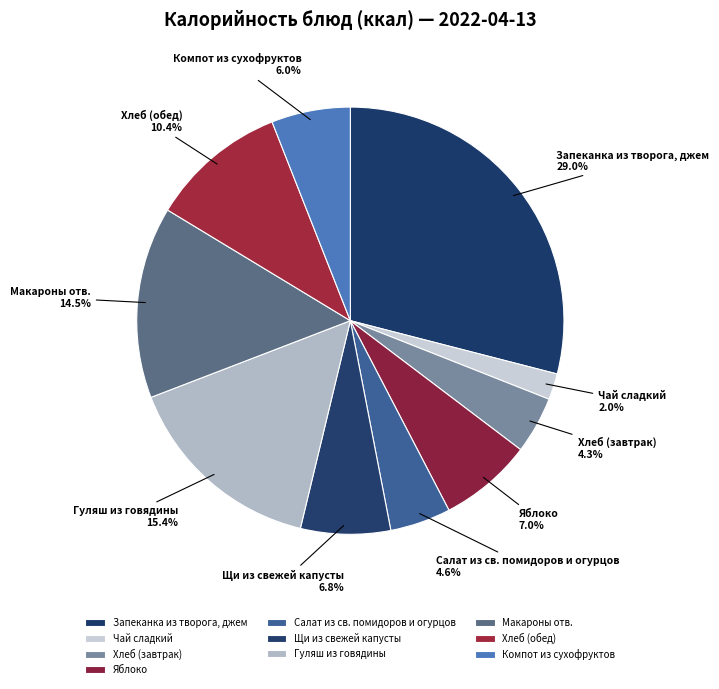

How many slices are in this pie chart?

10